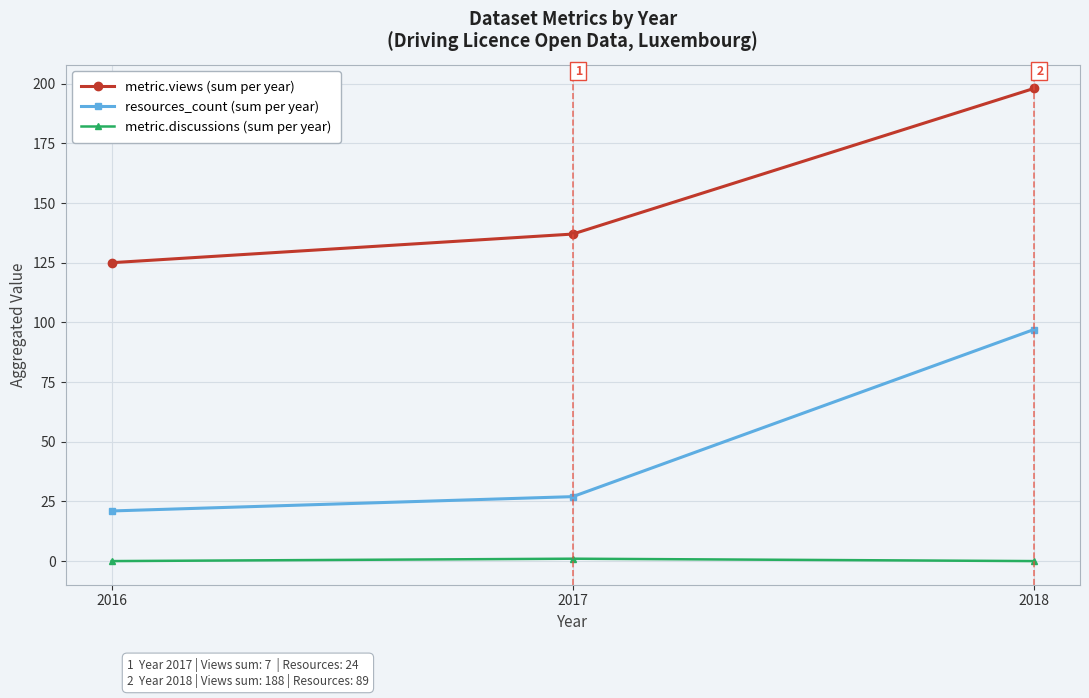

Is this an area chart (filled region under the line)?

No